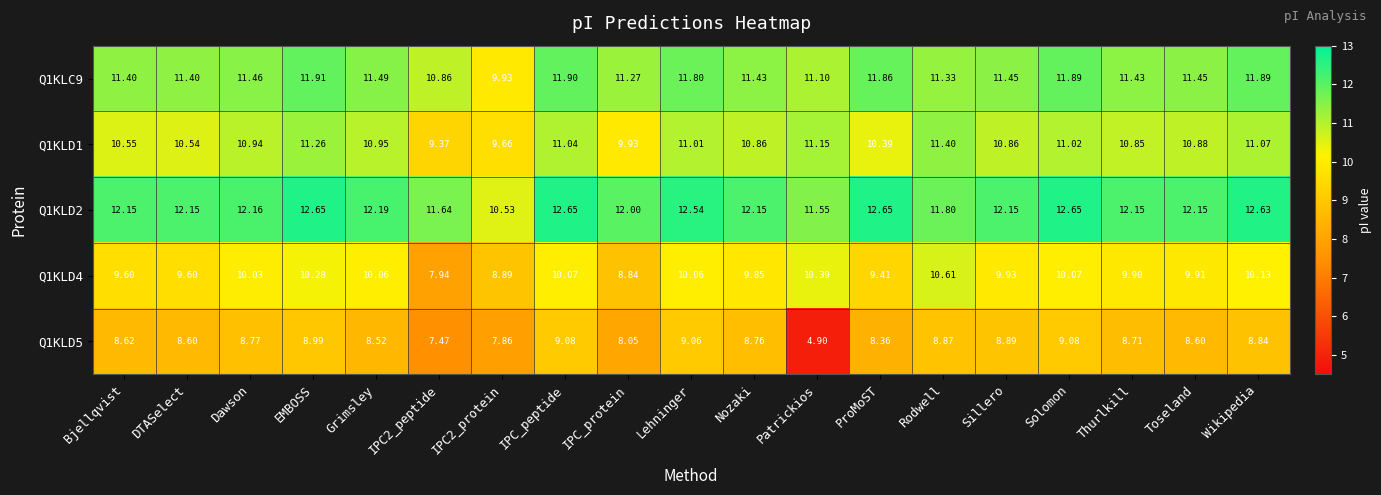

At which label does Q1KLD4 first exceed 9?

Bjellqvist